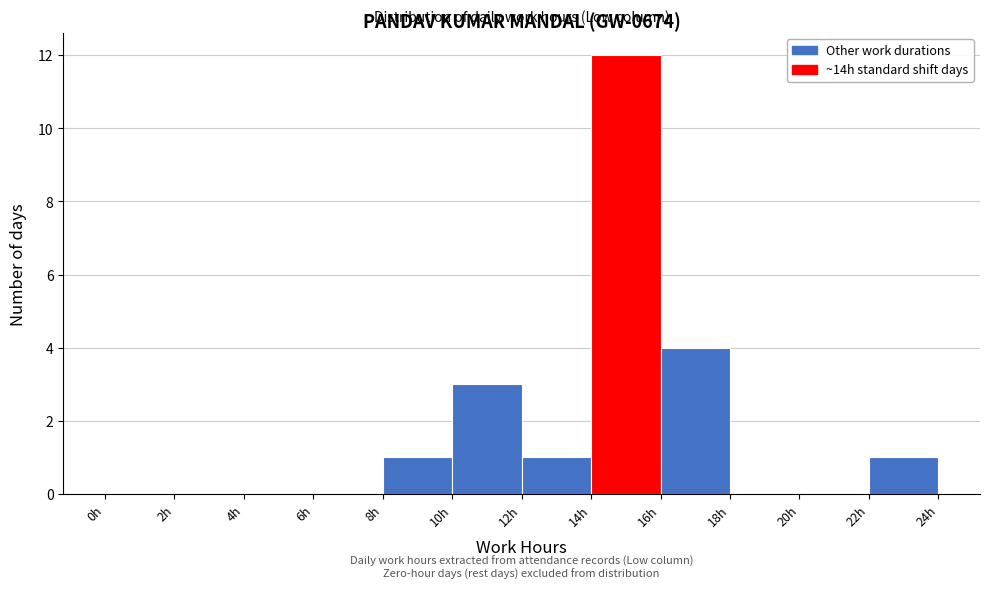

Which range on the x-axis has the tallest bar?

14 to 16